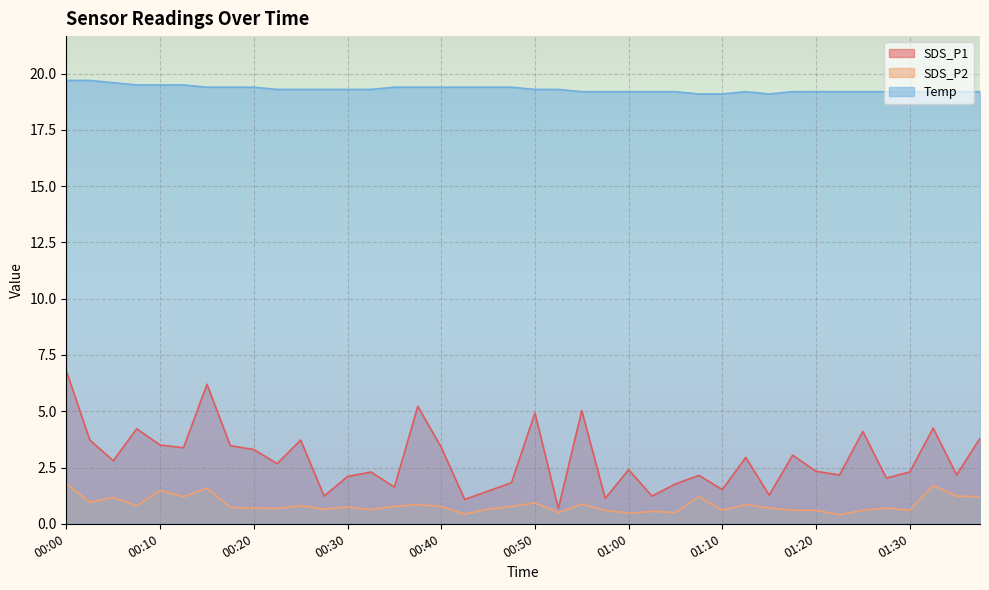

Which category has the lowest value in the SDS_P1 series?

00:53